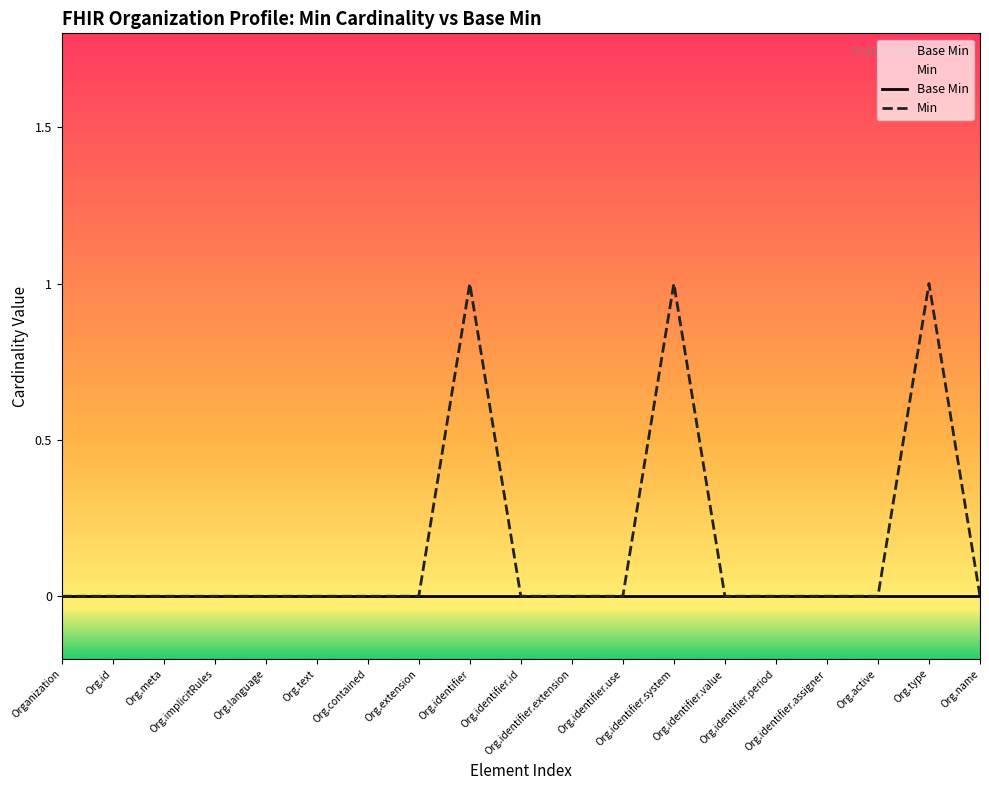

How many interior local peaks (higher than both neighbors) does the data have?

3